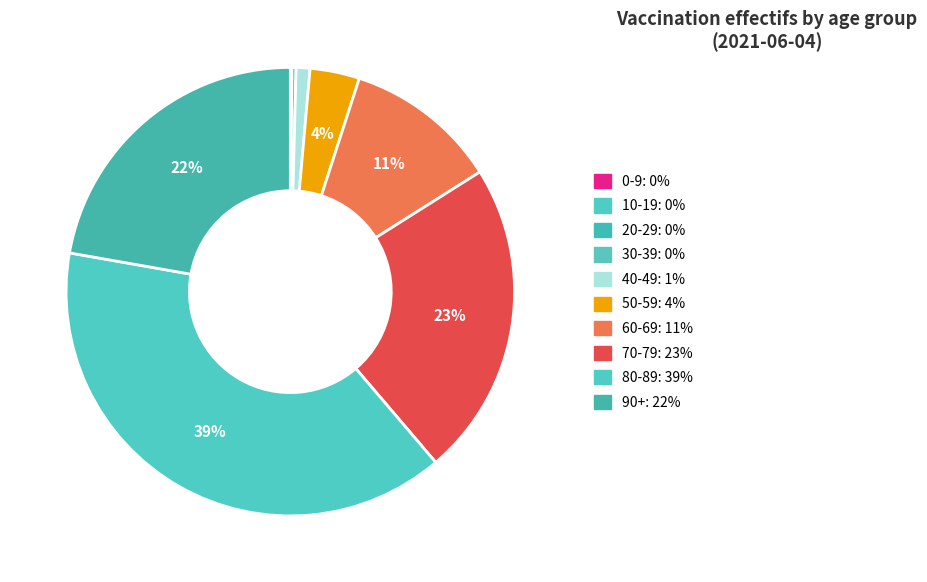

Does 20-29 represent more than half of the total?

No